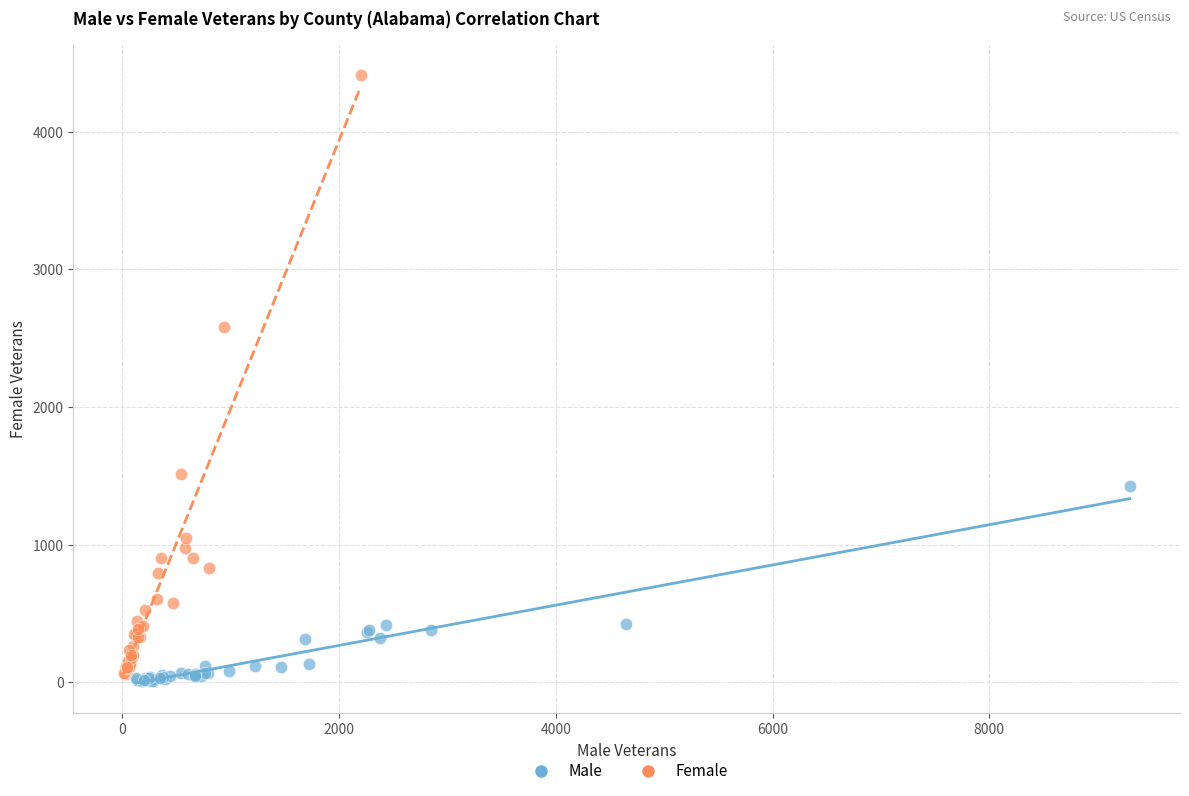

Which series has the widest spread of Y values?

Female